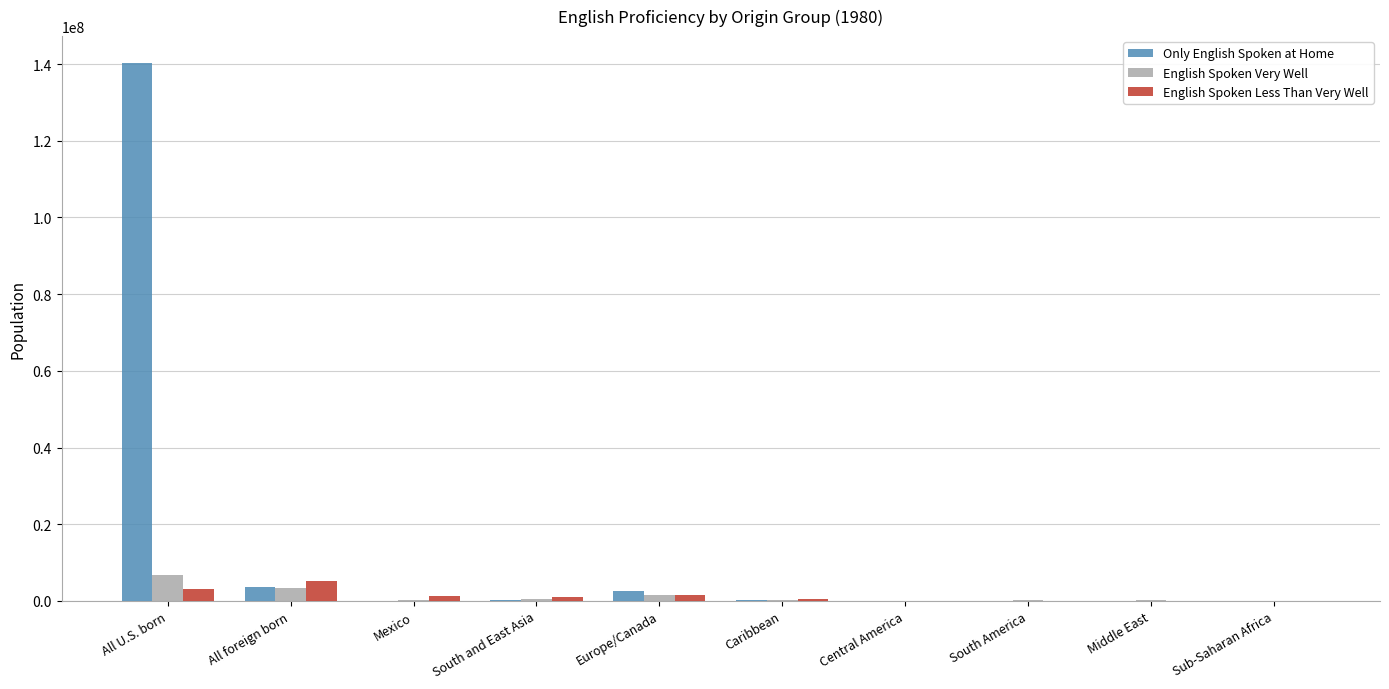

How many categories are shown in the chart?

10